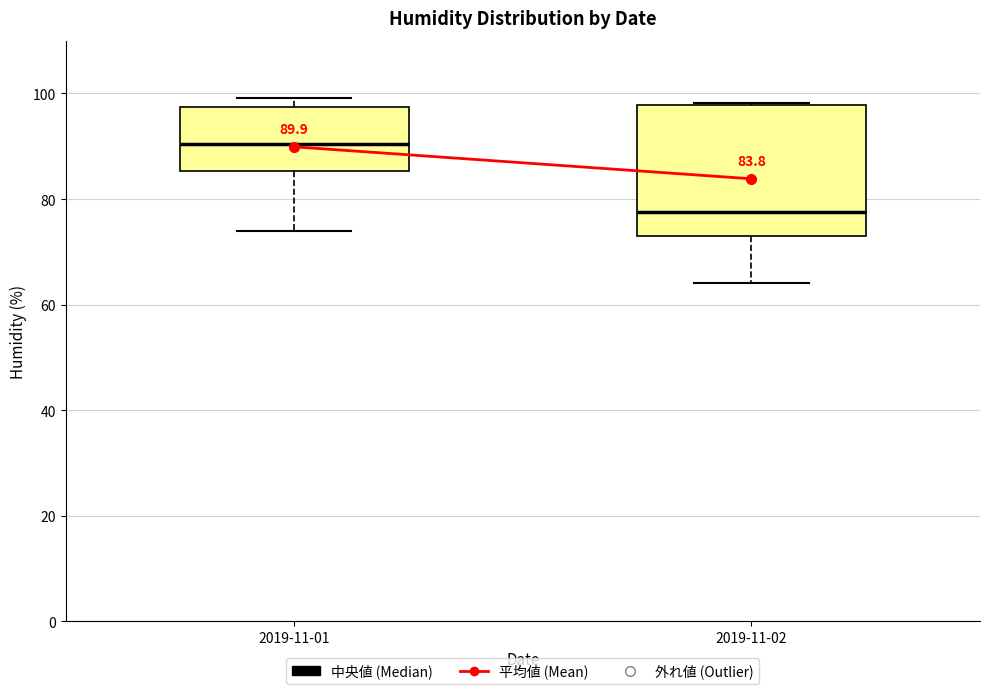

Comparing the boxes themselves (not the whiskers), which one is the tallest?

2019-11-02